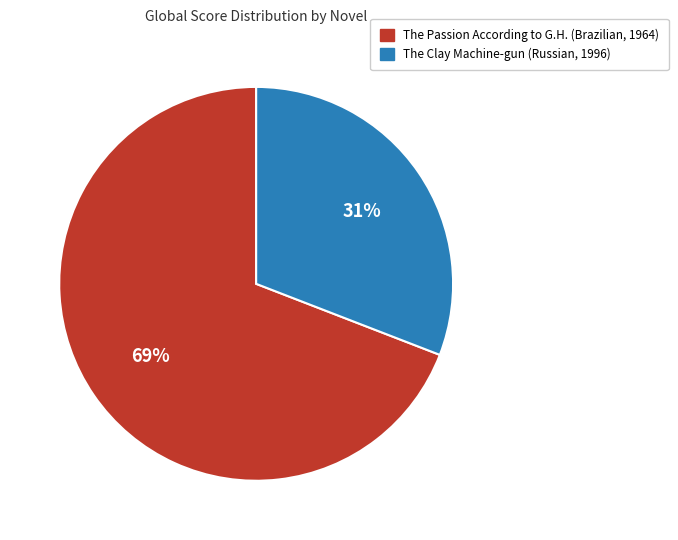

Which slice is the largest?

The Passion According to G.H. (Brazilian, 1964)